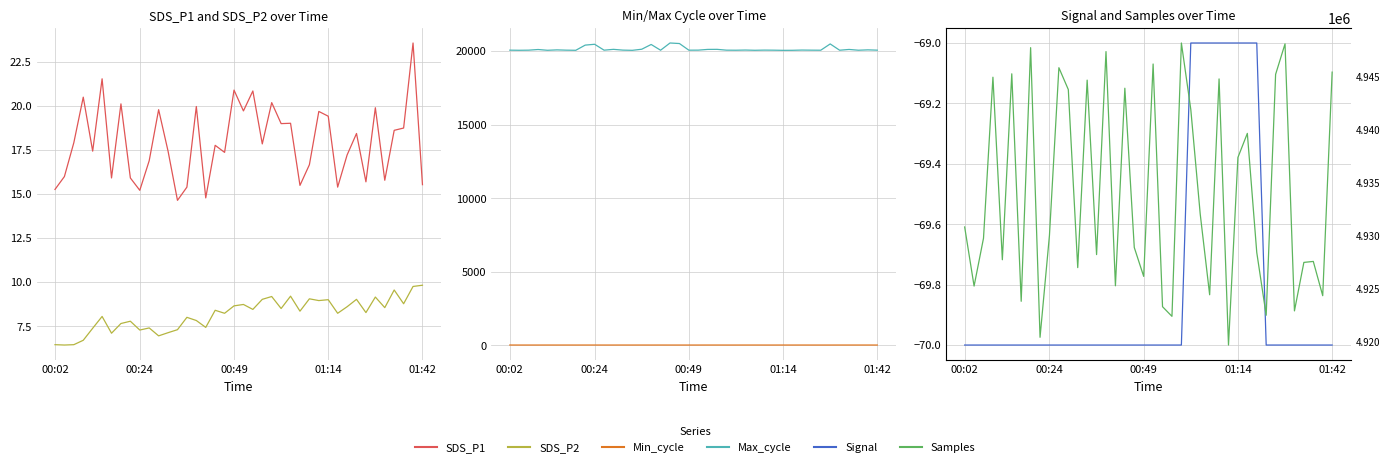

Reading left to right, extract all data points from this chart.

SDS_P1: 15.2	16.0	17.9	20.5	17.4	21.5	15.9	20.1	15.9	15.2	16.9	19.8	17.4	14.6	15.4	19.9	14.8	17.8	17.4	20.9	19.7	20.8	17.8	20.2	19.0	19.0	15.5	16.6	19.7	19.4	15.4	17.2	18.4	15.7	19.9	15.8	18.6	18.7	23.6	15.5
SDS_P2: 6.5	6.4	6.5	6.7	7.4	8.1	7.1	7.7	7.8	7.3	7.4	7.0	7.1	7.3	8.0	7.8	7.4	8.4	8.2	8.7	8.7	8.4	9.0	9.2	8.5	9.2	8.3	9.1	8.9	9.0	8.2	8.6	9.0	8.3	9.2	8.6	9.6	8.8	9.8	9.8
Min_cycle: 29.0	28.0	28.0	28.0	29.0	28.0	29.0	28.0	29.0	29.0	28.0	28.0	29.0	28.0	29.0	28.0	29.0	28.0	28.0	28.0	28.0	29.0	29.0	28.0	28.0	29.0	29.0	28.0	28.0	29.0	28.0	29.0	28.0	28.0	28.0	29.0	29.0	29.0	29.0	28.0
Max_cycle: 20059.0	20051.0	20059.0	20103.0	20051.0	20078.0	20059.0	20050.0	20402.0	20459.0	20059.0	20114.0	20062.0	20048.0	20122.0	20445.0	20055.0	20546.0	20509.0	20058.0	20061.0	20110.0	20114.0	20059.0	20055.0	20067.0	20051.0	20063.0	20058.0	20047.0	20050.0	20066.0	20059.0	20055.0	20482.0	20055.0	20107.0	20055.0	20080.0	20059.0
Signal: -70.0	-70.0	-70.0	-70.0	-70.0	-70.0	-70.0	-70.0	-70.0	-70.0	-70.0	-70.0	-70.0	-70.0	-70.0	-70.0	-70.0	-70.0	-70.0	-70.0	-70.0	-70.0	-70.0	-70.0	-69.0	-69.0	-69.0	-69.0	-69.0	-69.0	-69.0	-69.0	-70.0	-70.0	-70.0	-70.0	-70.0	-70.0	-70.0	-70.0
Samples: 4930791.0	4925200.0	4929727.0	4944953.0	4927691.0	4945274.0	4923762.0	4947747.0	4920355.0	4930009.0	4945852.0	4943785.0	4926946.0	4944676.0	4928177.0	4947376.0	4925228.0	4943911.0	4928851.0	4926116.0	4946201.0	4923249.0	4922337.0	4948189.0	4941898.0	4932005.0	4924378.0	4944791.0	4919624.0	4937363.0	4939640.0	4928381.0	4922441.0	4945222.0	4948106.0	4922853.0	4927439.0	4927531.0	4924291.0	4945434.0